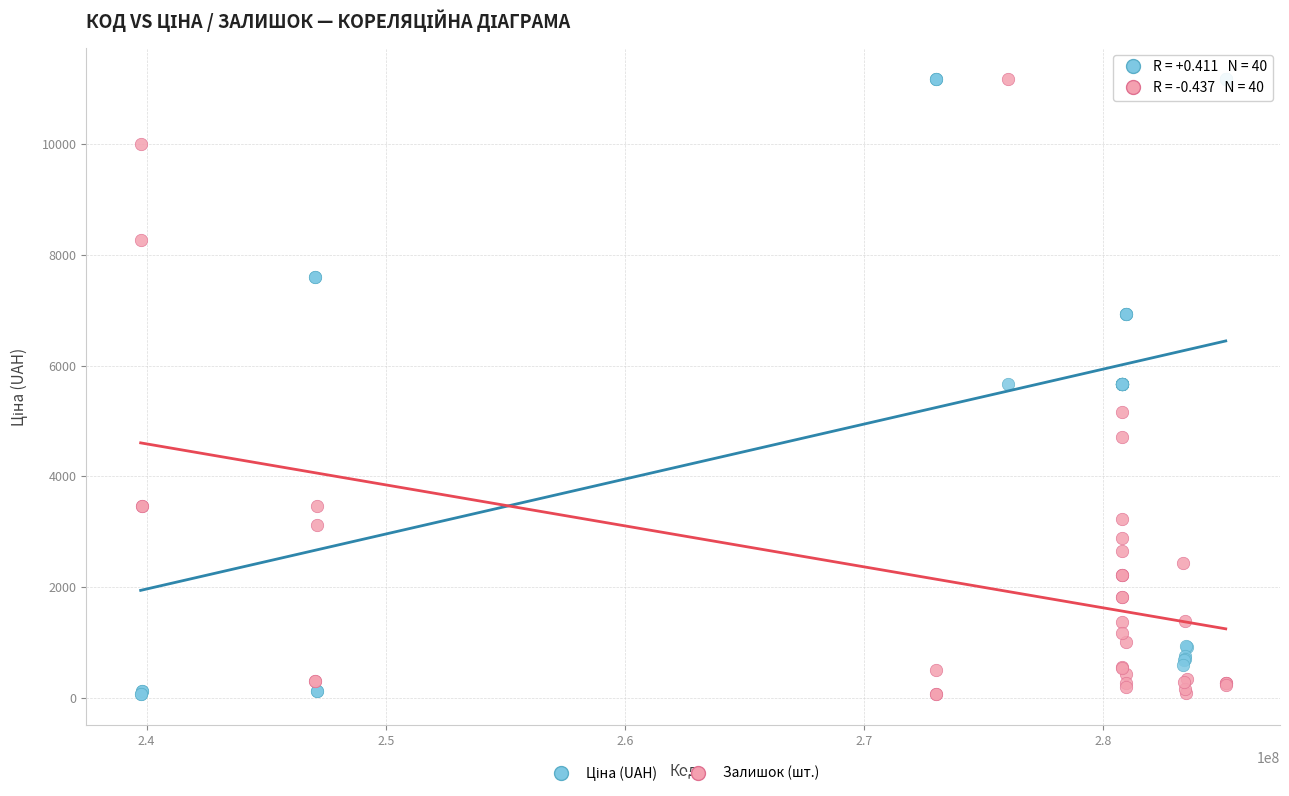

What is the X range (max minus min) for the scatter plot?

45360024.0